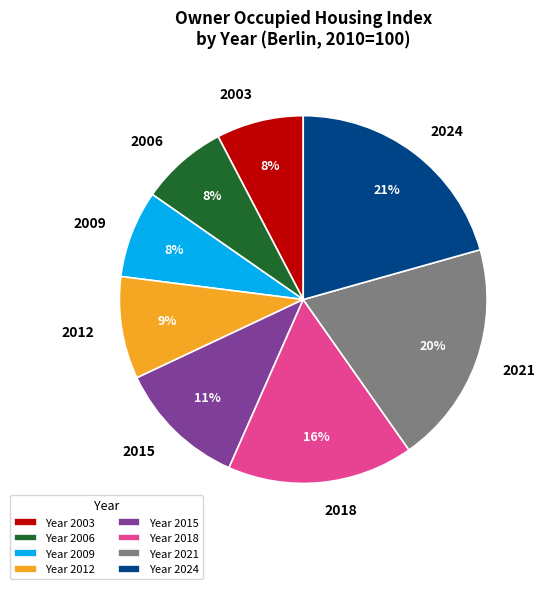

Which has a higher value, 2012 or 2009?

2012